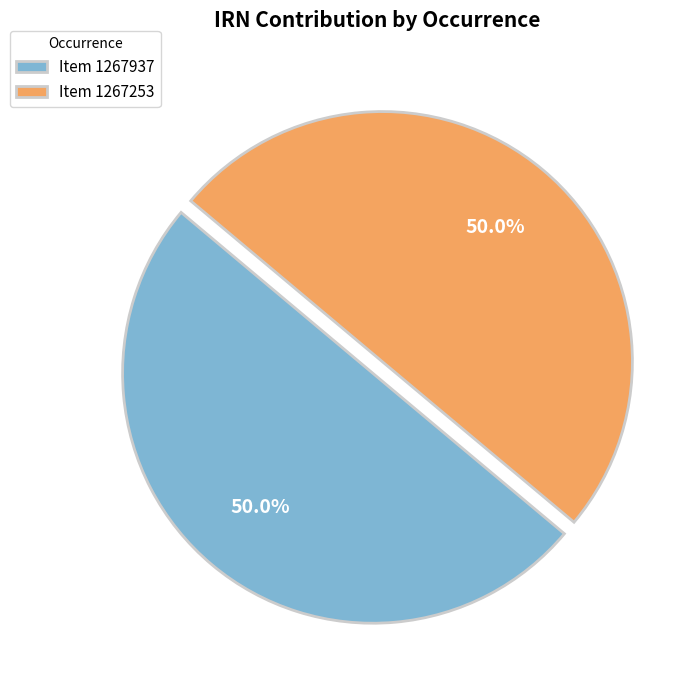

Combined, do Item 1267253 and Item 1267937 account for over 50%?

Yes